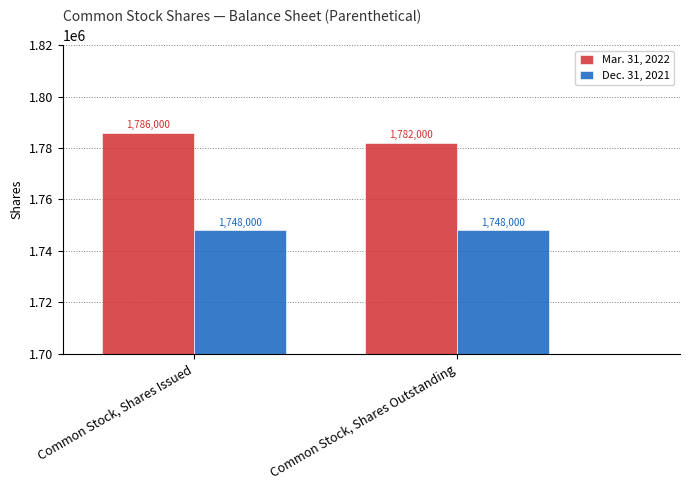

What is the difference between the Mar. 31, 2022 values at Common Stock, Shares Issued and Common Stock, Shares Outstanding?

4000